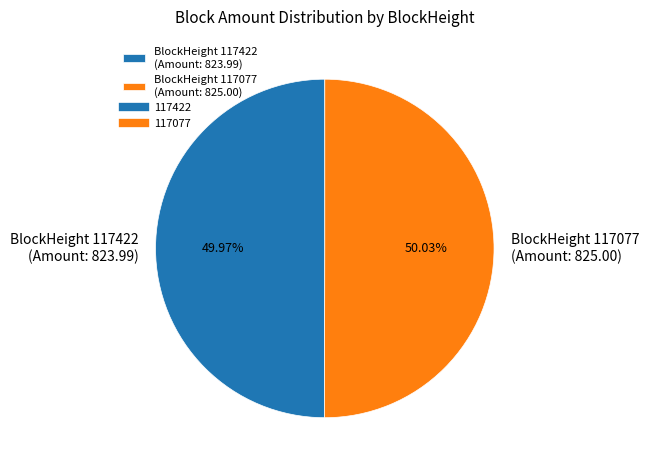

What is the ratio of the value at BlockHeight 117422 (Amount: 823.99) to the value at BlockHeight 117077 (Amount: 825.00)?

1.0